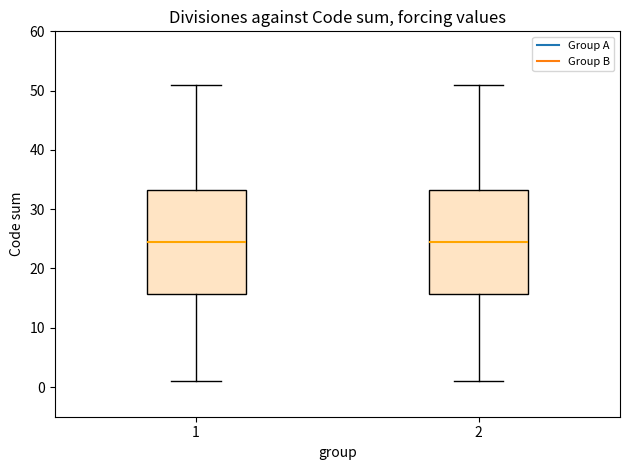

Reading left to right, transcribe this box plot: for each box, give where its median line is, the range the box spans, and where its two whiskers end, as read against the y-axis. The values are not printed on the chart, so give them approximately, as read against the axis.

1: median 25, box 16 to 33, whiskers 1 to 51
2: median 25, box 16 to 33, whiskers 1 to 51